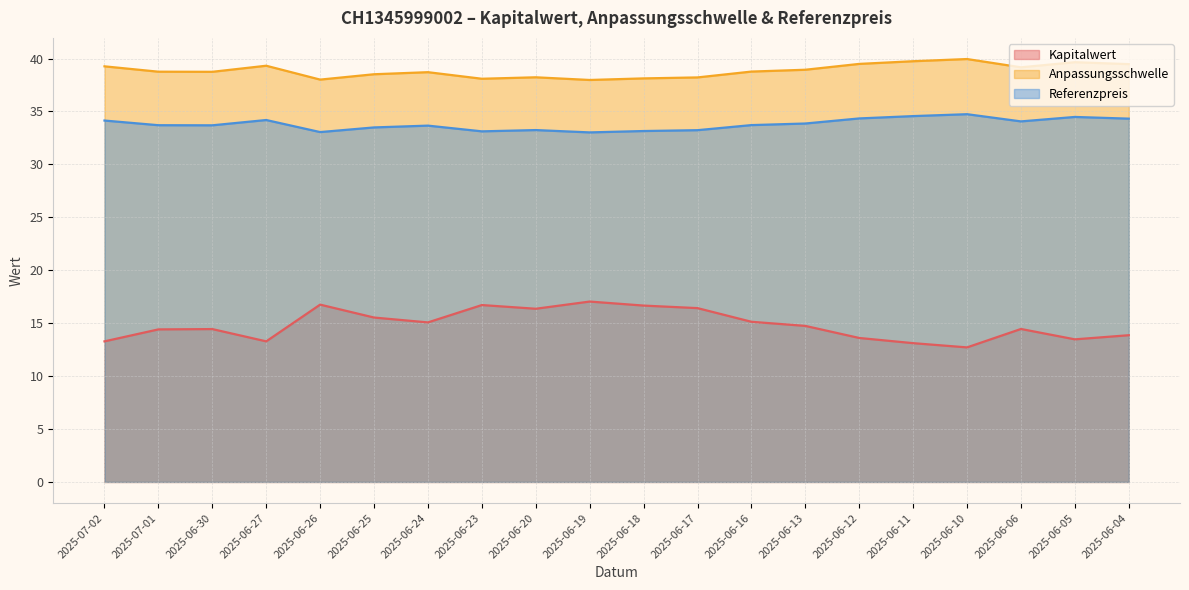

What is the label of the 12th point from the left?

2025-06-17